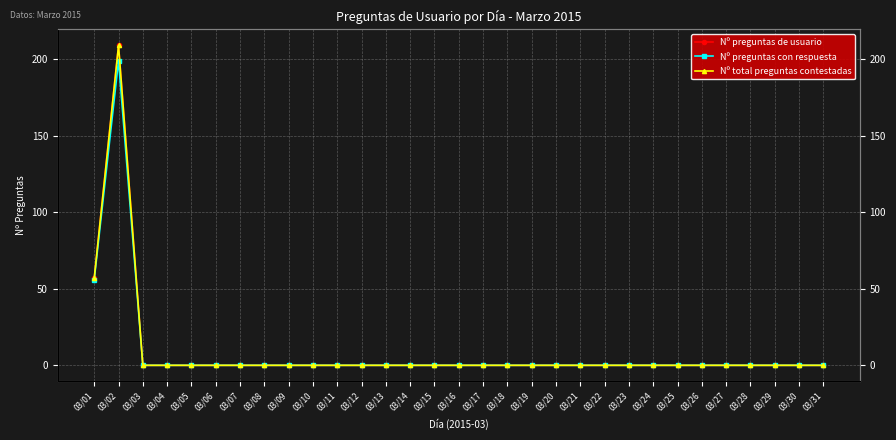

What is the average value of the Nº total preguntas contestadas series?

9